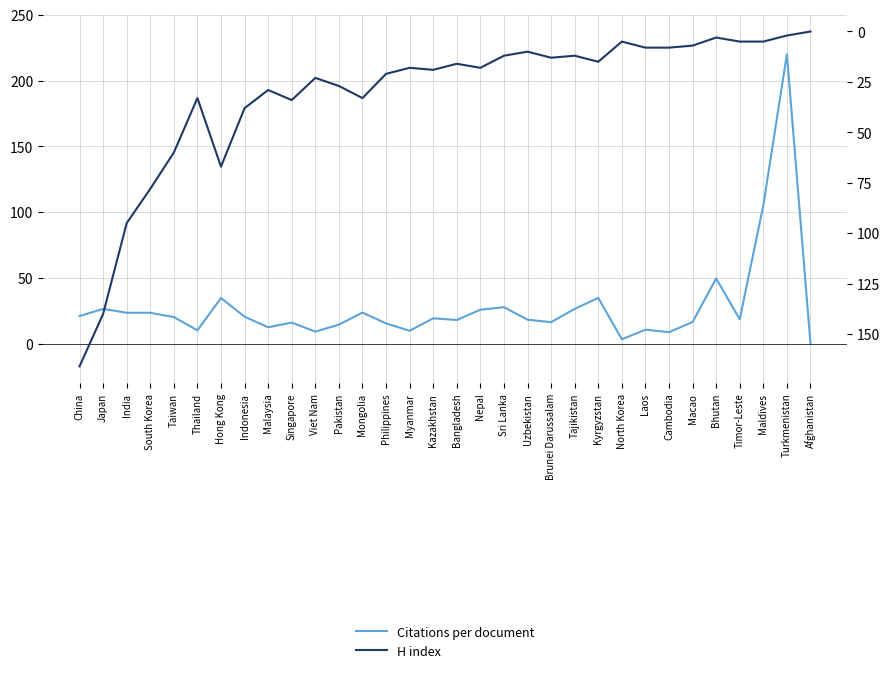

What is the difference between the second highest and minimum values in the Citations per document series?

105.2